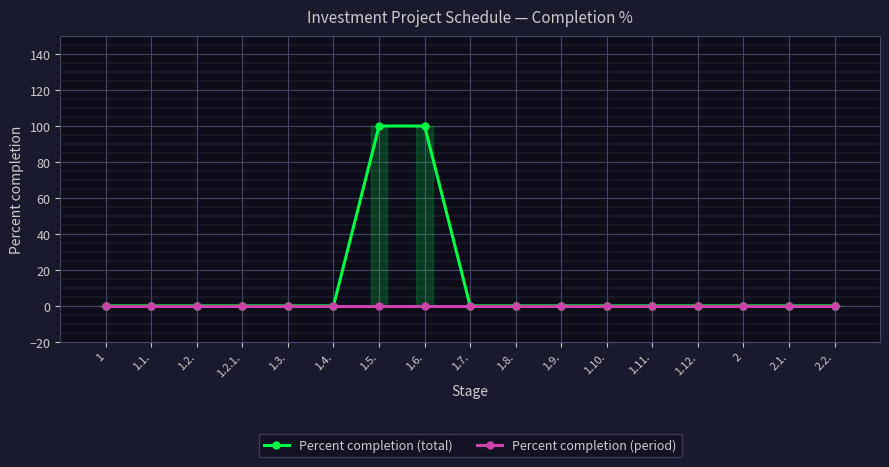

How many lines are shown in the chart?

2